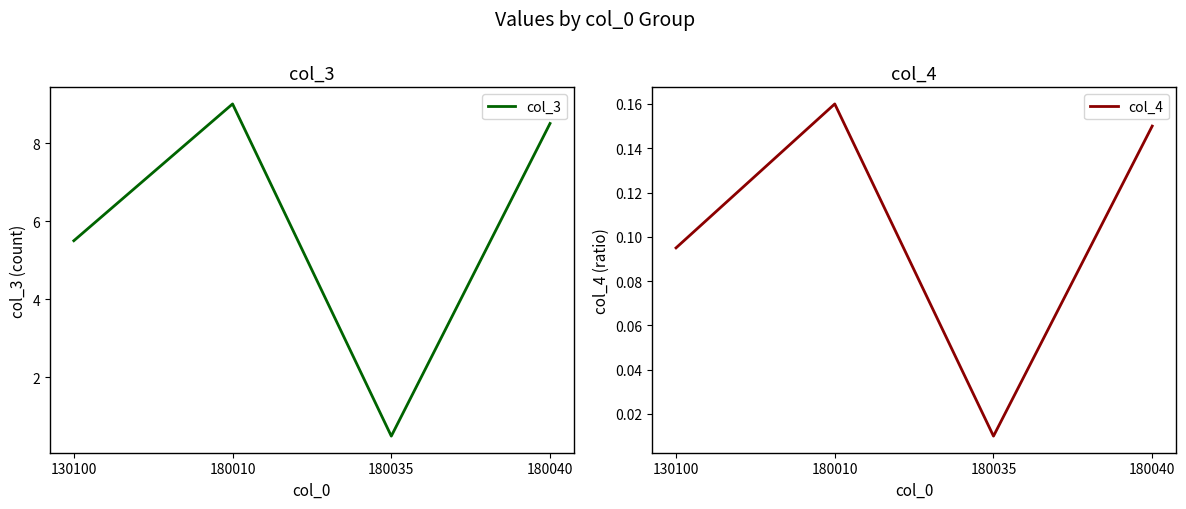

True or false: col_4 and col_3 intersect in this chart.

False